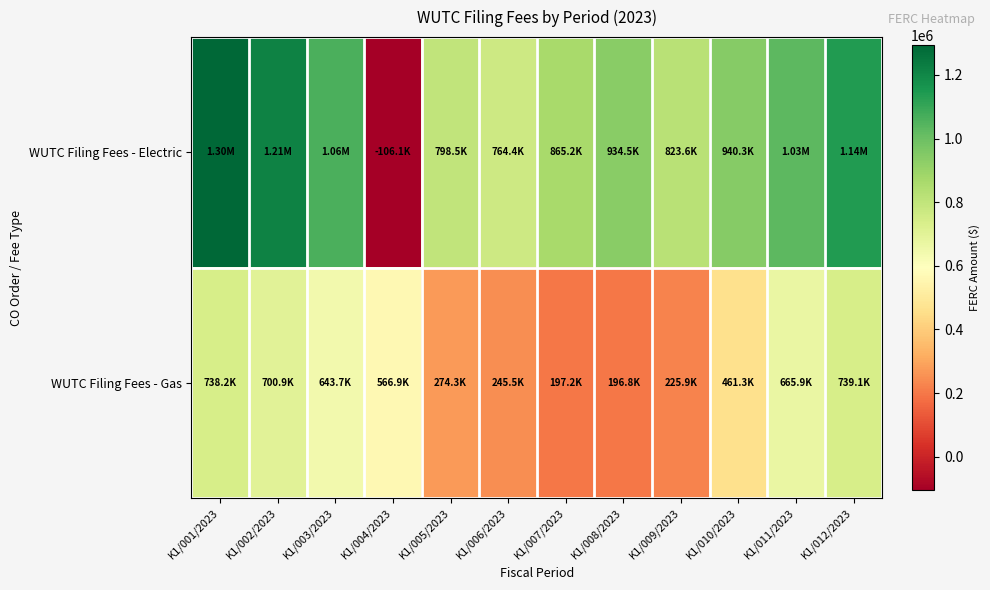

How many data points does each series have?

12